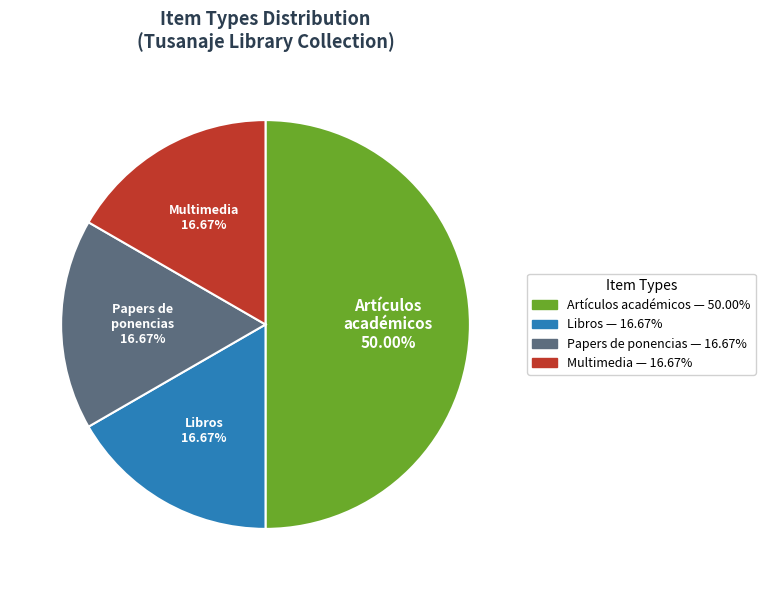

What portion of the pie excludes Papers de ponencias?

83.3%